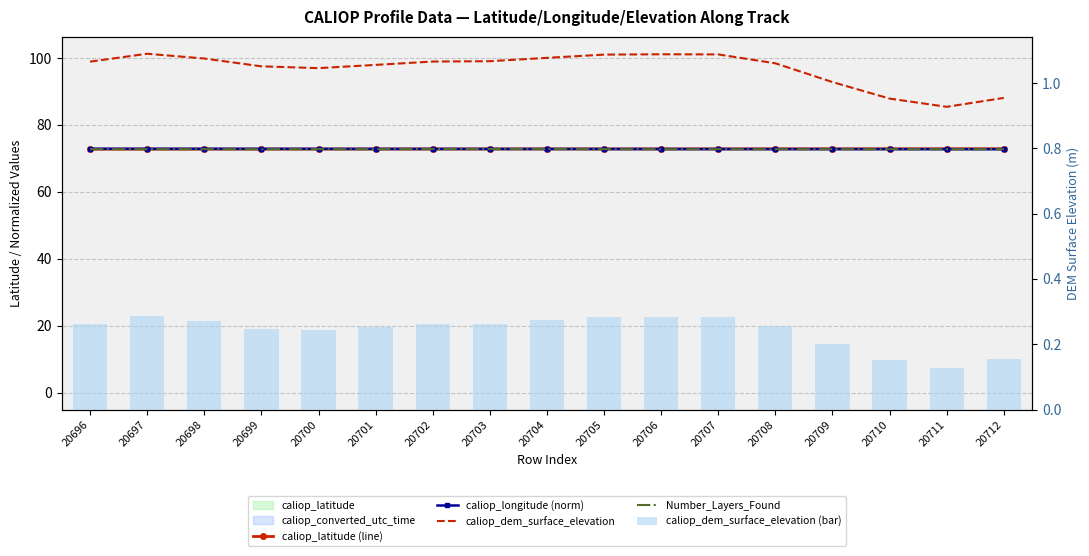

Reading right to left, extract all data points from this chart.

caliop_latitude (line): 20712=72.9	20711=72.9	20710=72.8	20709=72.8	20708=72.8	20707=72.8	20706=72.8	20705=72.8	20704=72.8	20703=72.8	20702=72.8	20701=72.8	20700=72.8	20699=72.8	20698=72.8	20697=72.7	20696=72.7
caliop_longitude (norm): 20712=72.7	20711=72.7	20710=72.8	20709=72.8	20708=72.8	20707=72.8	20706=72.8	20705=72.8	20704=72.8	20703=72.8	20702=72.8	20701=72.8	20700=72.8	20699=72.8	20698=72.8	20697=72.9	20696=72.9
caliop_dem_surface_elevation: 20712=88.0	20711=85.4	20710=87.8	20709=92.8	20708=98.4	20707=101.0	20706=101.1	20705=101.0	20704=100.0	20703=99.0	20702=98.9	20701=97.9	20700=96.9	20699=97.5	20698=99.8	20697=101.2	20696=98.9
Number_Layers_Found: 20712=72.7	20711=72.7	20710=72.7	20709=72.7	20708=72.7	20707=72.7	20706=72.7	20705=72.7	20704=72.8	20703=72.8	20702=72.8	20701=72.7	20700=72.7	20699=72.7	20698=72.7	20697=72.7	20696=72.7
caliop_dem_surface_elevation (bar): 20712=0.2	20711=0.1	20710=0.2	20709=0.2	20708=0.3	20707=0.3	20706=0.3	20705=0.3	20704=0.3	20703=0.3	20702=0.3	20701=0.3	20700=0.2	20699=0.2	20698=0.3	20697=0.3	20696=0.3